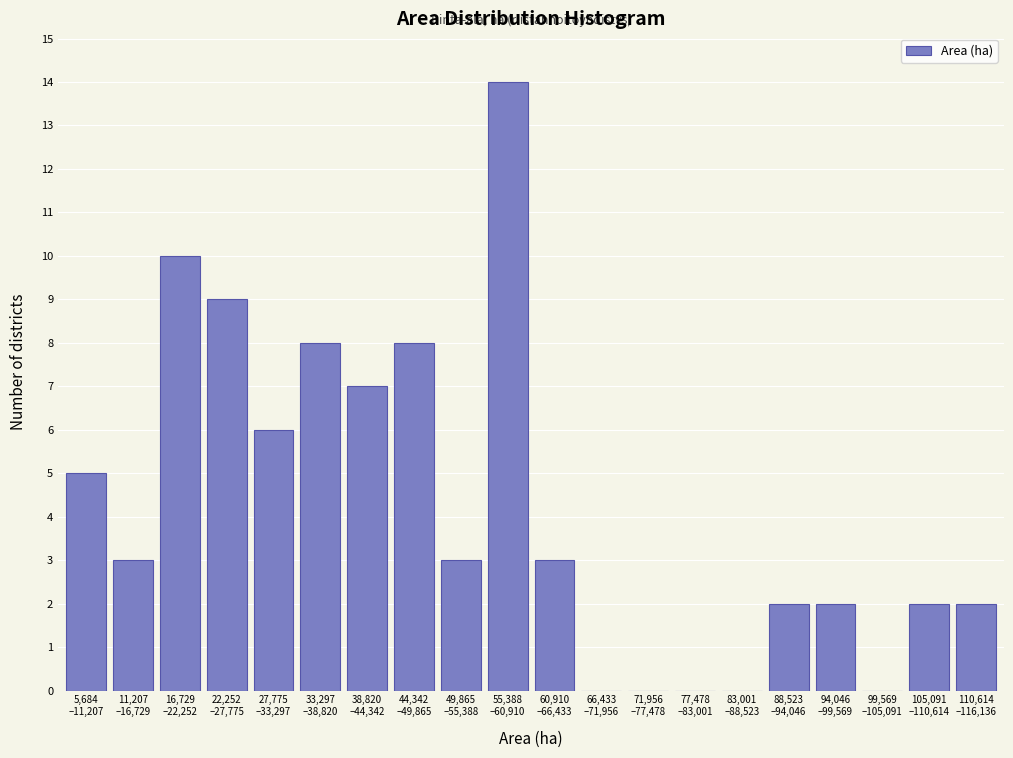

What is the maximum value shown in the chart?

14